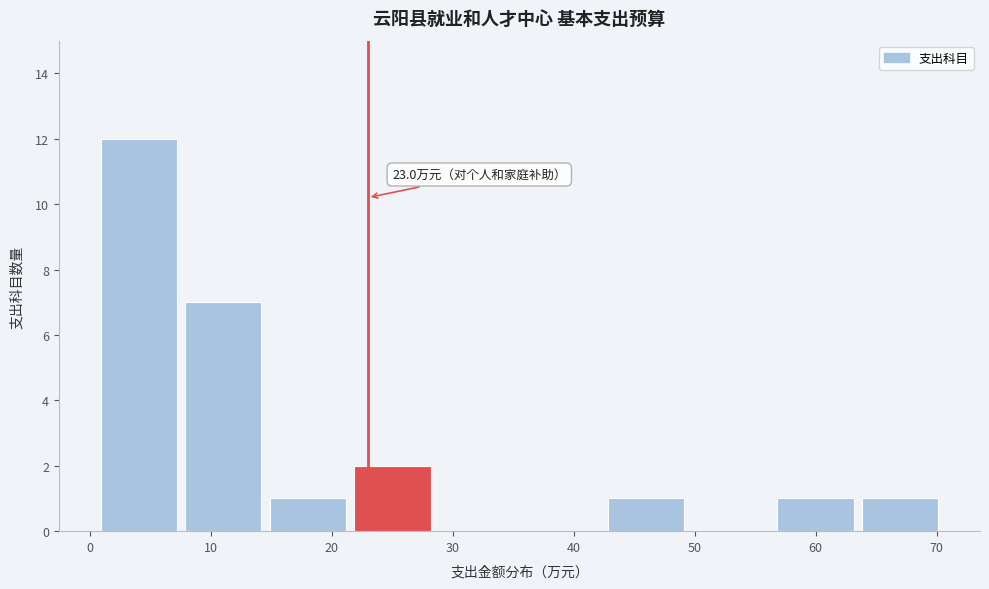

Which range on the x-axis has the tallest bar?

1 to 8